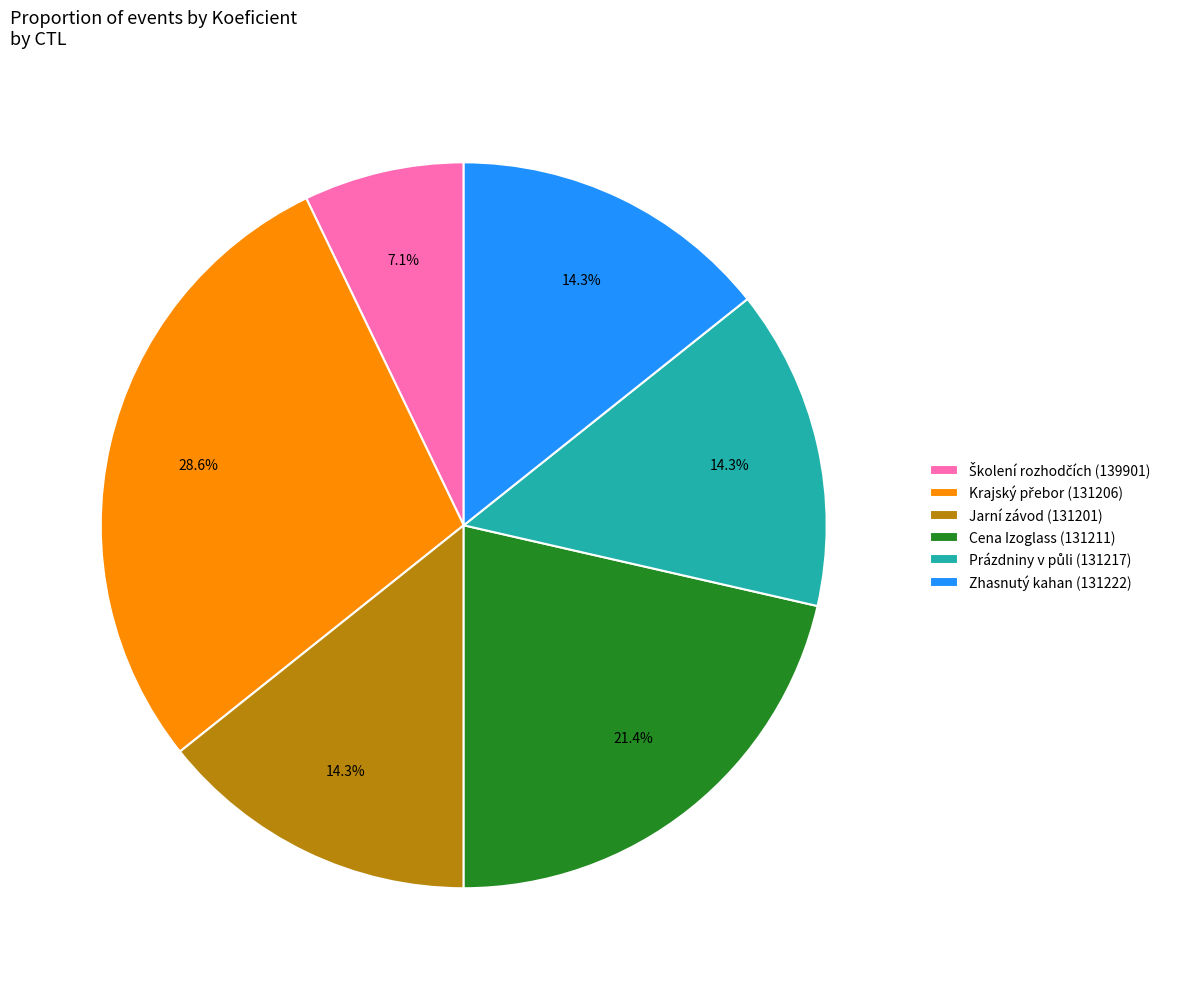

Does Cena Izoglass (131211) represent more than half of the total?

No